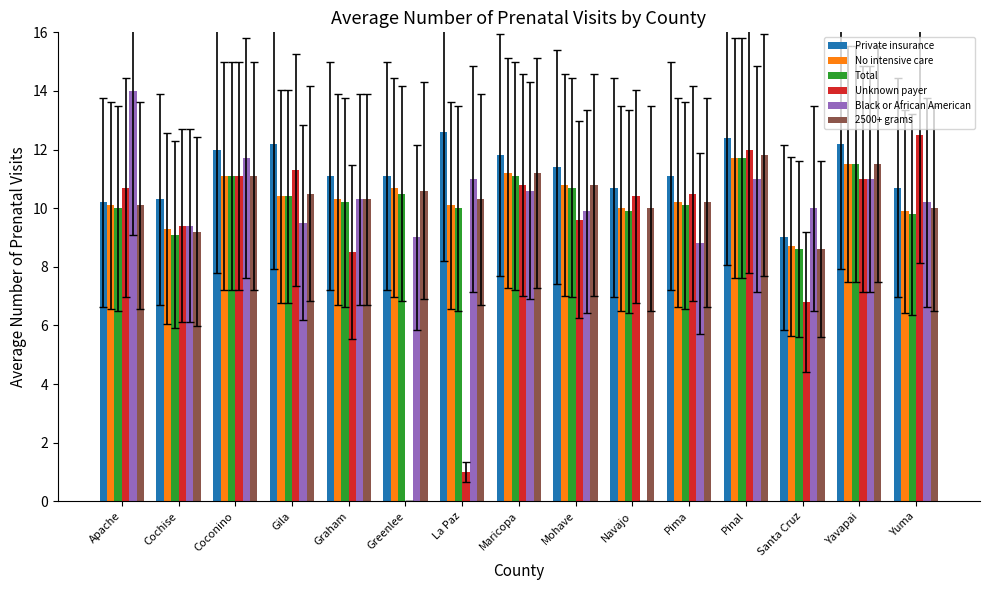

What value does the Black or African American series have at Graham?

10.3